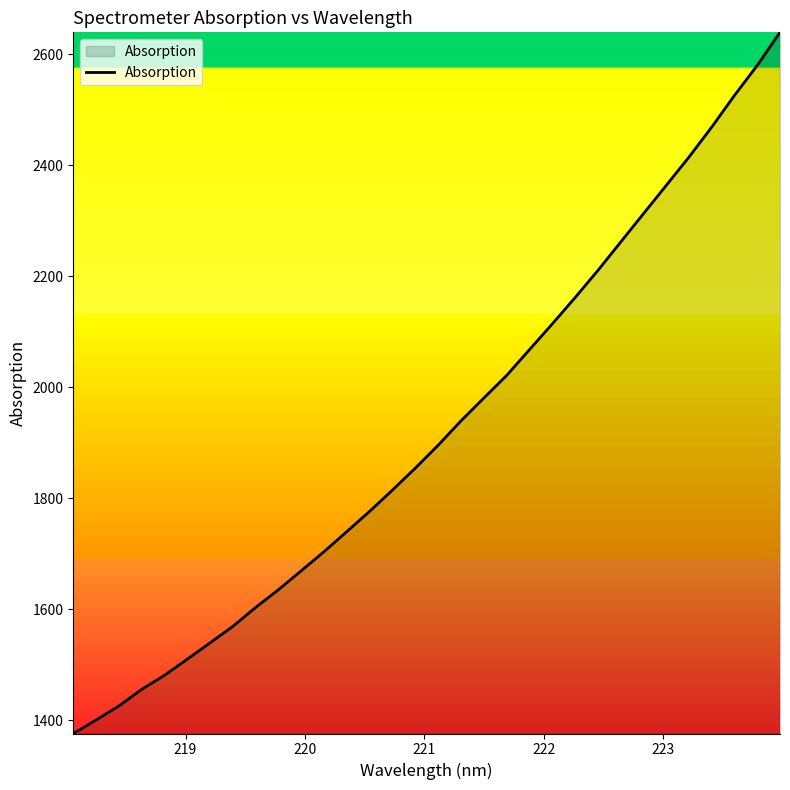

What is the smallest value displayed?

1375.8